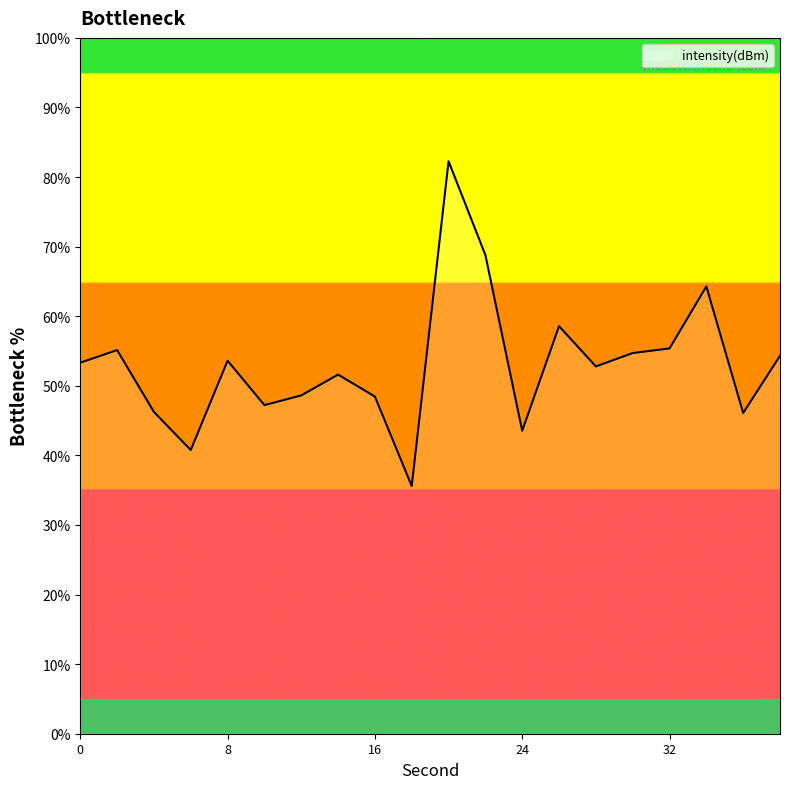

What is the difference between the maximum and minimum values?

46.7